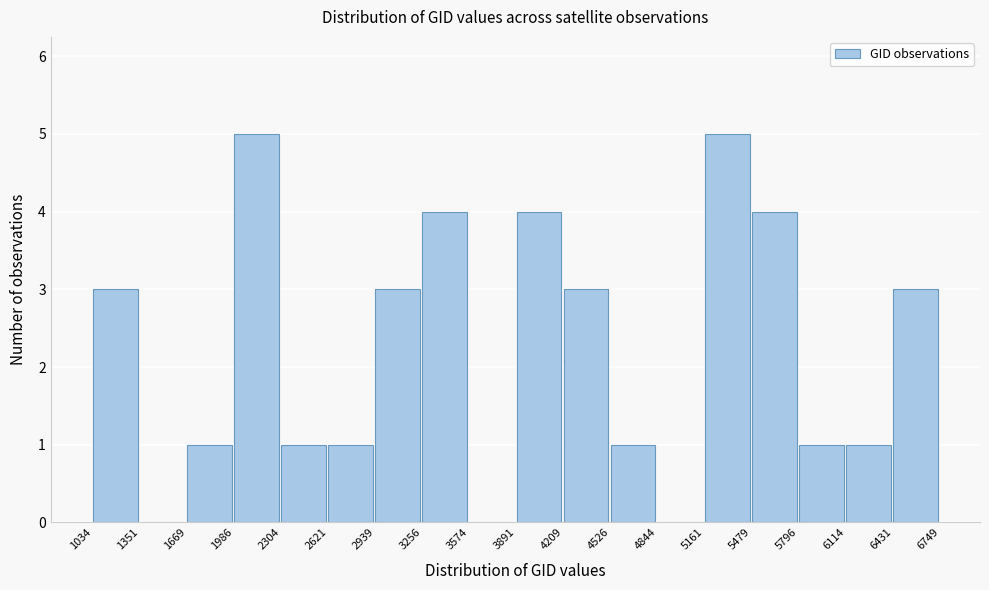

Reading left to right, transcribe this chart: for each bar, give the range it covers on the x-axis and its height. The values are not printed on the chart, so give them approximately, as read against the axis.

1034 to 1351: 3
1351 to 1669: 0
1669 to 1986: 1
1986 to 2304: 5
2304 to 2621: 1
2621 to 2939: 1
2939 to 3256: 3
3256 to 3574: 4
3574 to 3891: 0
3891 to 4209: 4
4209 to 4526: 3
4526 to 4844: 1
4844 to 5161: 0
5161 to 5479: 5
5479 to 5796: 4
5796 to 6114: 1
6114 to 6431: 1
6431 to 6749: 3